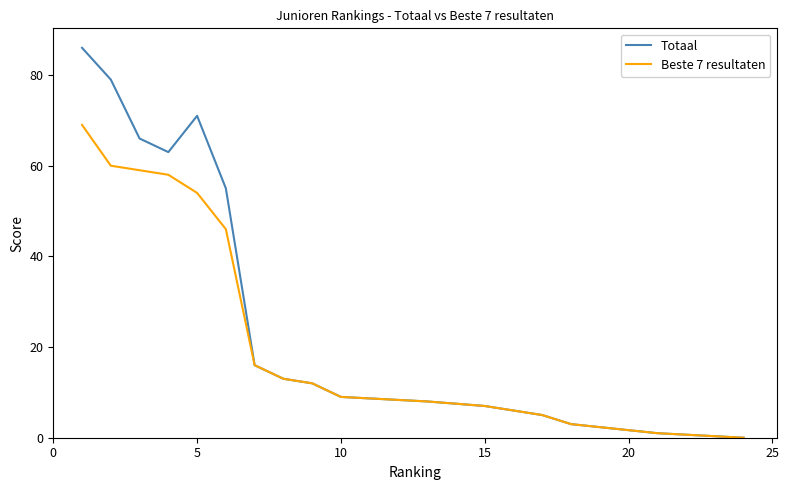

Does the chart display data point markers on the line(s)?

No